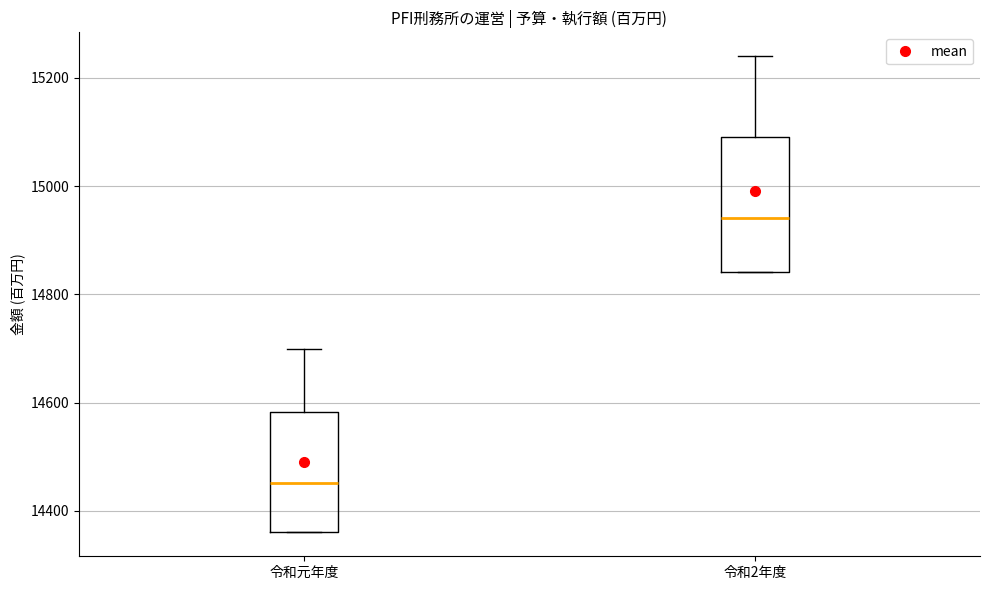

Where does the upper whisker of the box for 令和元年度 end on the y-axis? The values are not printed on the chart, so give them approximately, as read against the axis.

14700